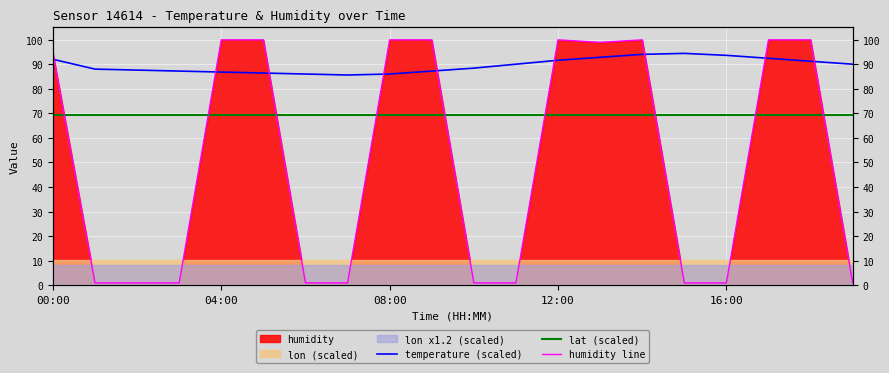

At how many categories does at least one series exceed 63?

20